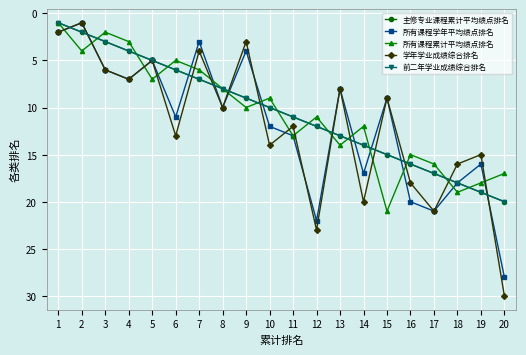

How many lines are shown in the chart?

5